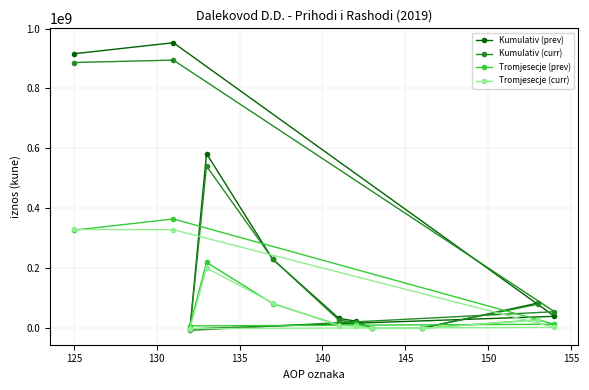

How many categories are shown in the chart?

11